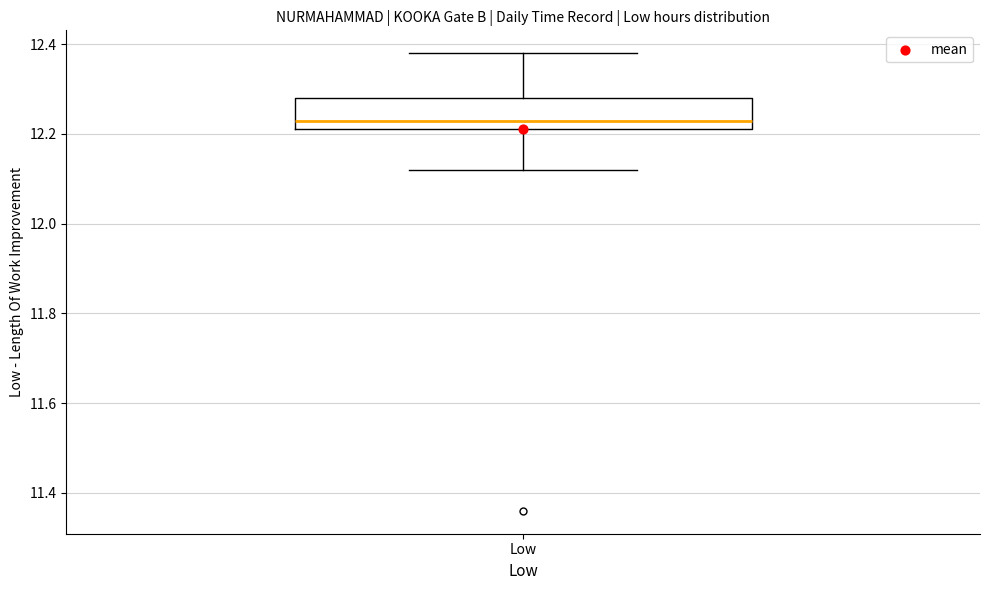

Where does the lower whisker of the box for Low end on the y-axis? The values are not printed on the chart, so give them approximately, as read against the axis.

12.12